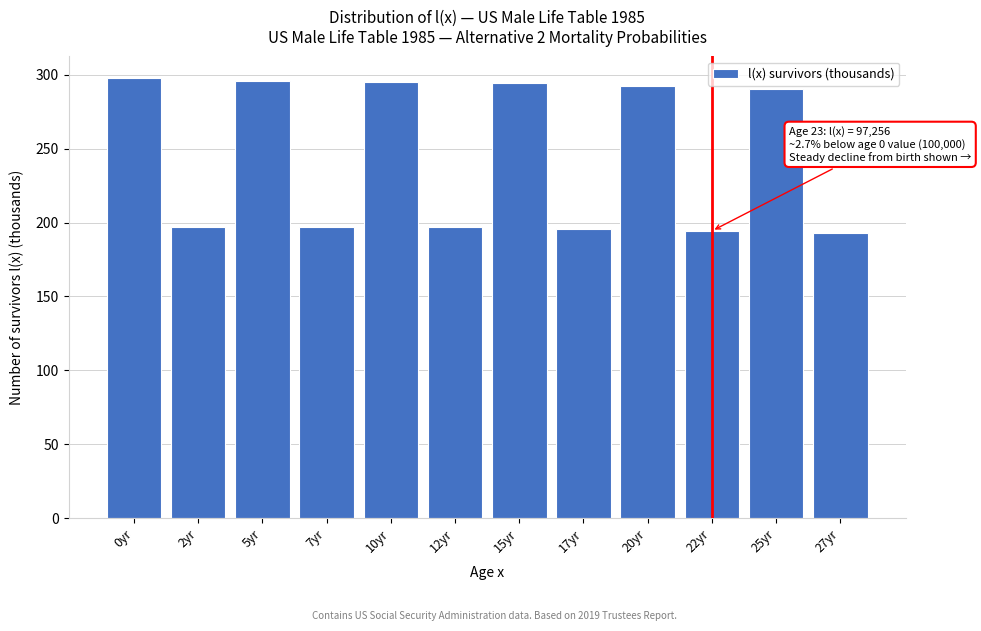

What is the value of the 1st bar from the left?

297.5